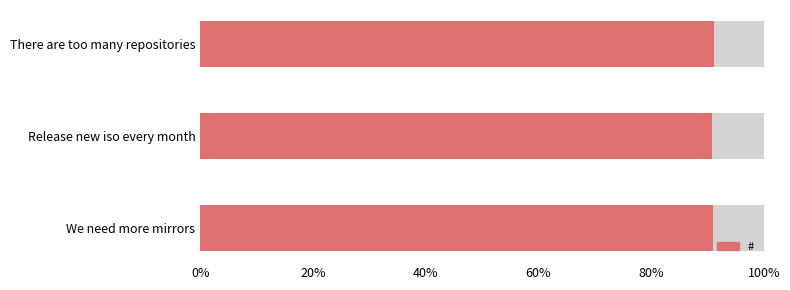

What is the sum of all values?

1365